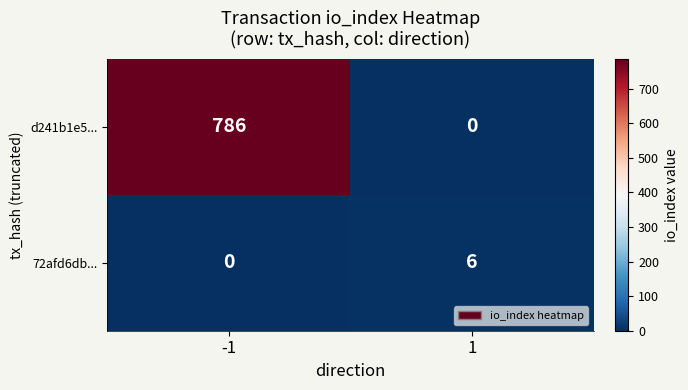

Rank the series by their average value, from highest to lowest.

d241b1e5..., 72afd6db...